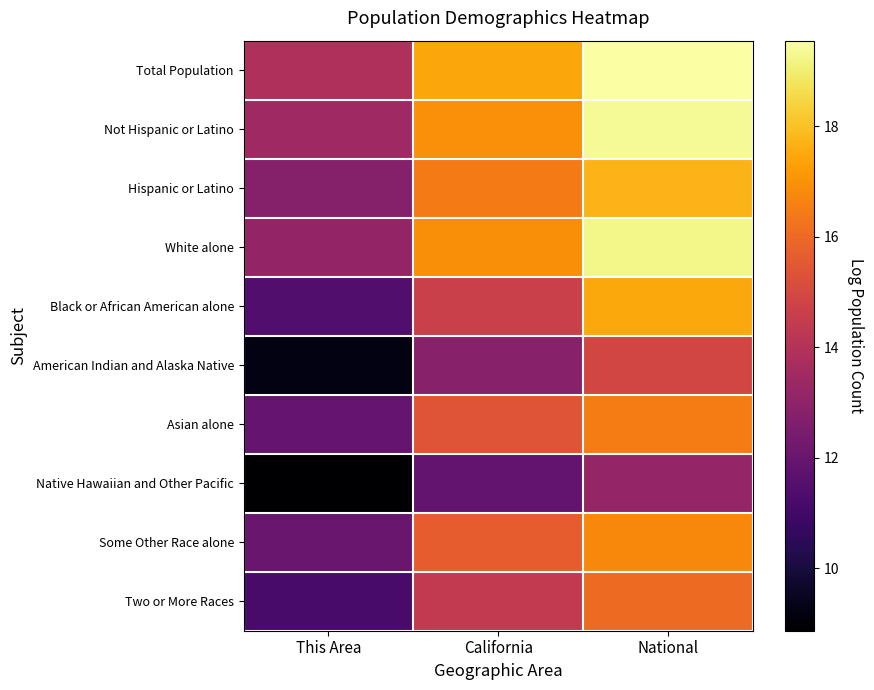

Reading left to right, what are all the values shown in this chart?

Total Population: This Area=13.8	California=17.4	National=19.5
Not Hispanic or Latino: This Area=13.4	California=17.0	National=19.4
Hispanic or Latino: This Area=12.8	California=16.5	National=17.7
White alone: This Area=13.2	California=16.9	National=19.2
Black or African American alone: This Area=11.5	California=14.6	National=17.5
American Indian and Alaska Native: This Area=9.2	California=12.8	National=14.9
Asian alone: This Area=12.0	California=15.4	National=16.5
Native Hawaiian and Other Pacific: This Area=8.9	California=11.9	National=13.2
Some Other Race alone: This Area=12.0	California=15.7	National=16.8
Two or More Races: This Area=11.2	California=14.4	National=16.0